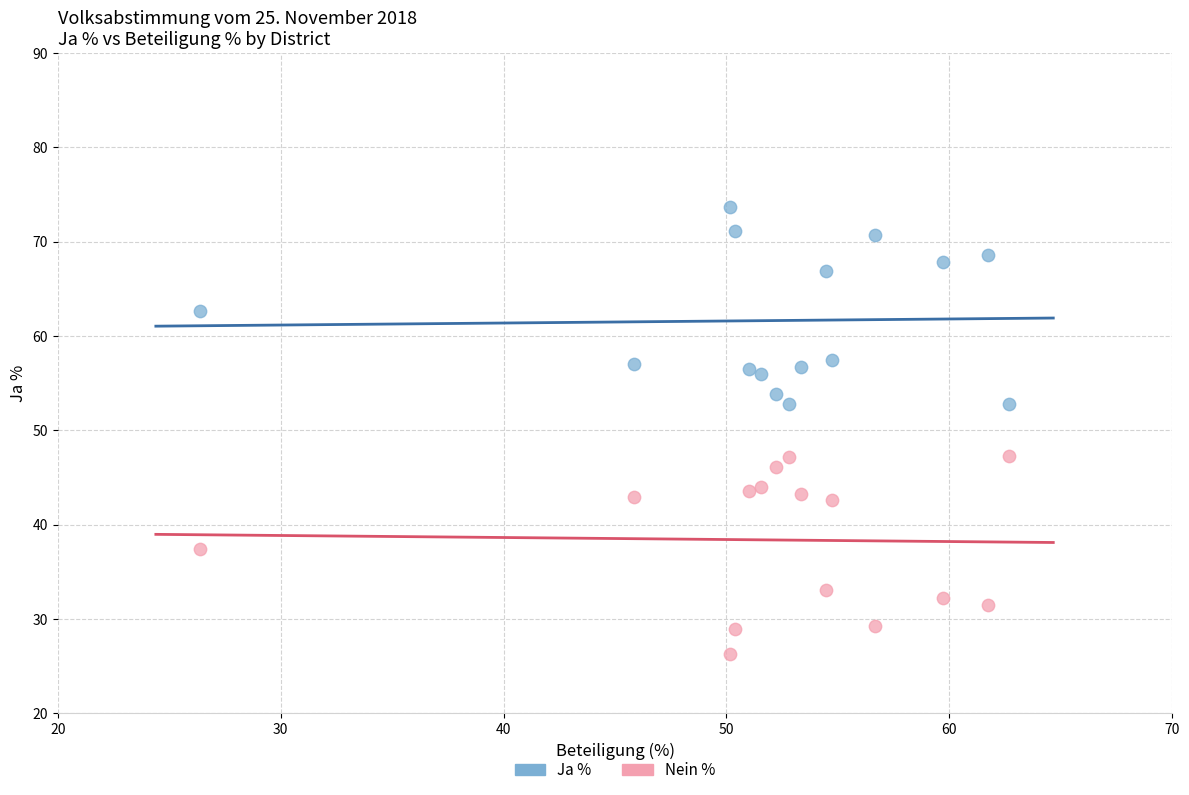

What are all the series names shown in the legend?

Ja %, Nein %